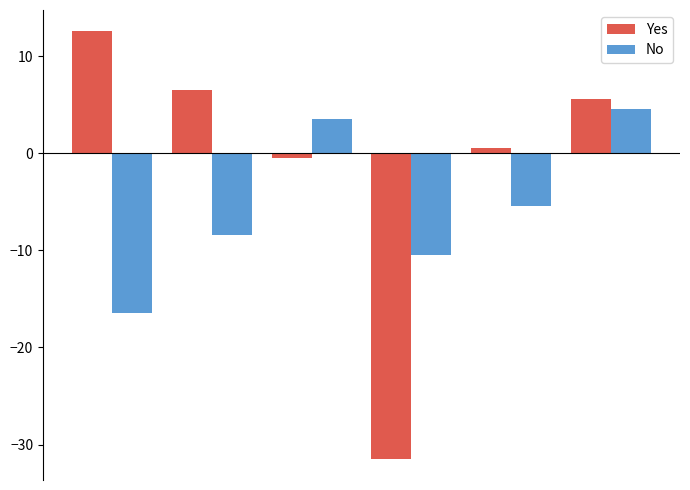

Reading right to left, what are all the values shown in this chart?

Yes: 5.5	0.5	-31.5	-0.5	6.5	12.5
No: 4.5	-5.5	-10.5	3.5	-8.5	-16.5